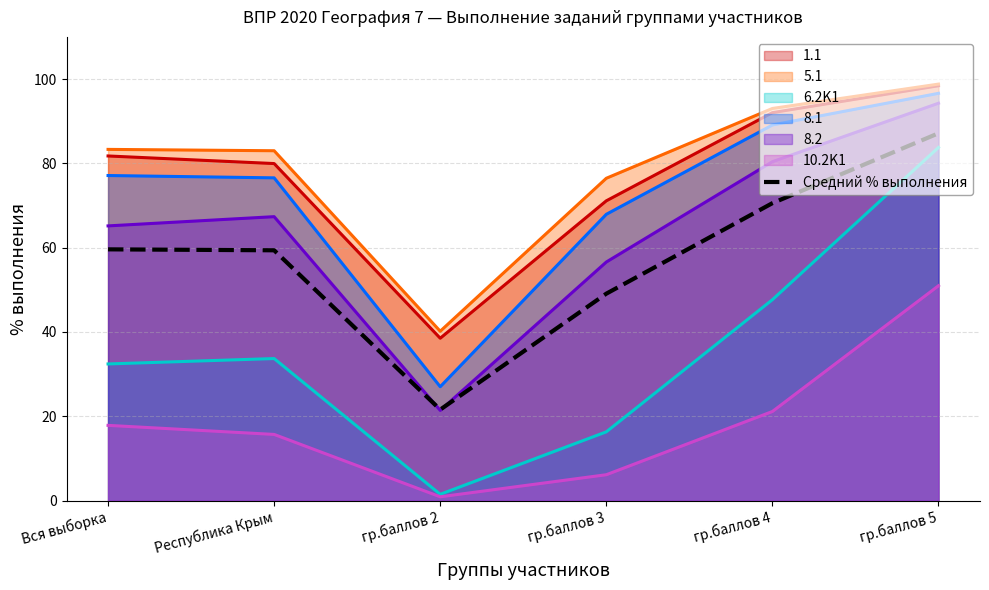

What is the label of the 4th point from the right?

гр.баллов 2